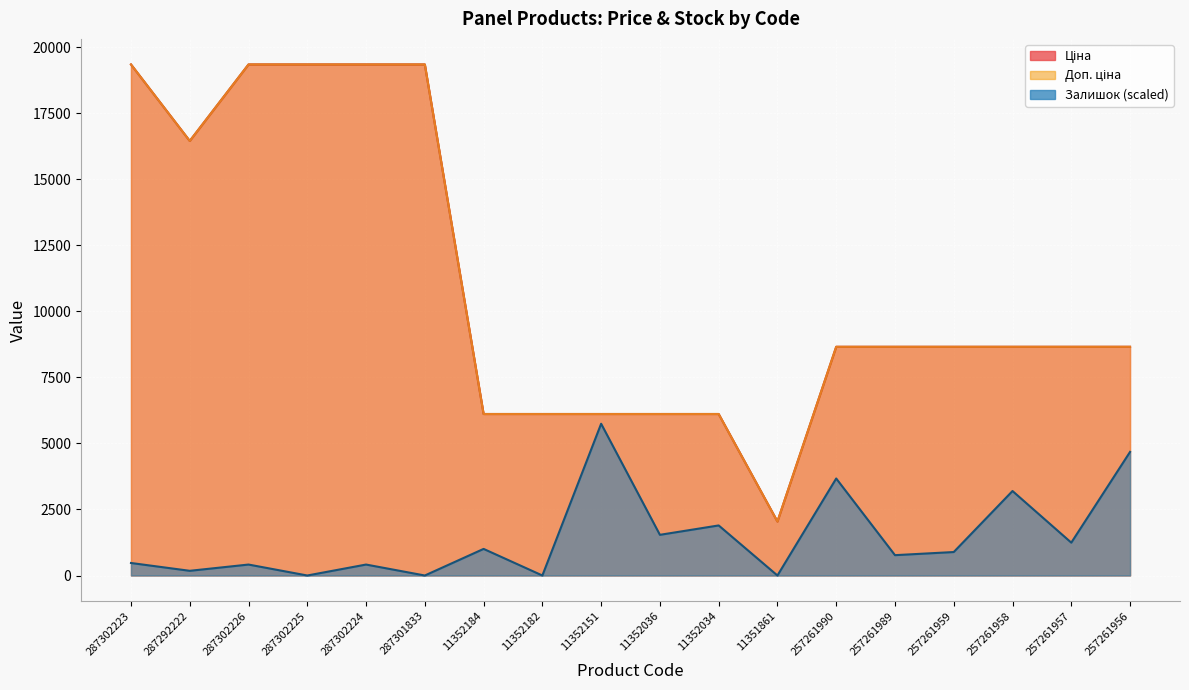

Which has a higher value, 287302223 or 257261958?

287302223